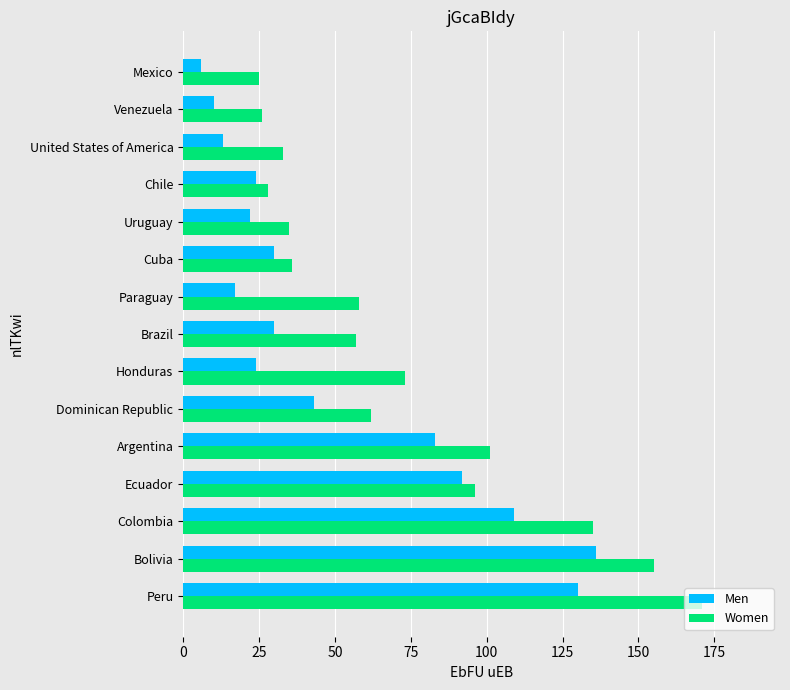

The value of Men at Ecuador is 92. True or false?

True